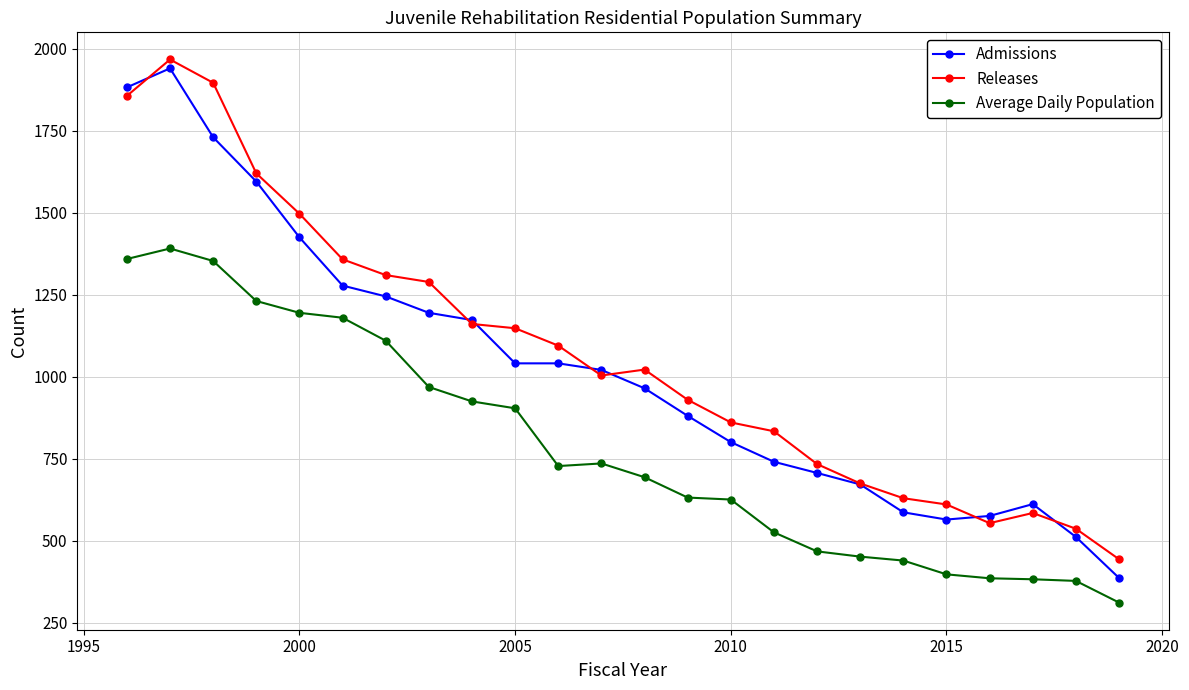

True or false: Average Daily Population has more than 1 points higher than both neighbors.

True